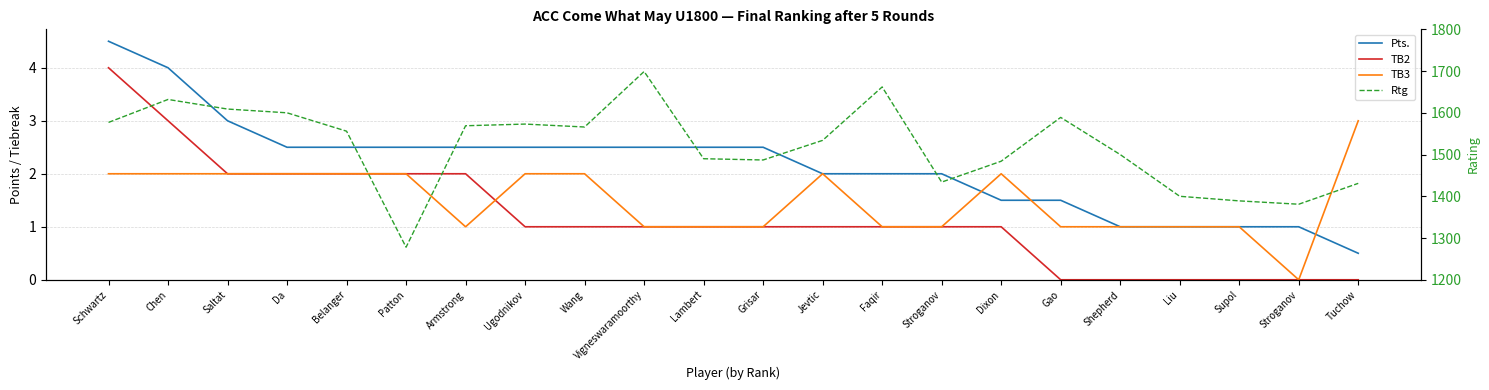

At which category is the sum across all series the highest?

Vigneswaramoorthy